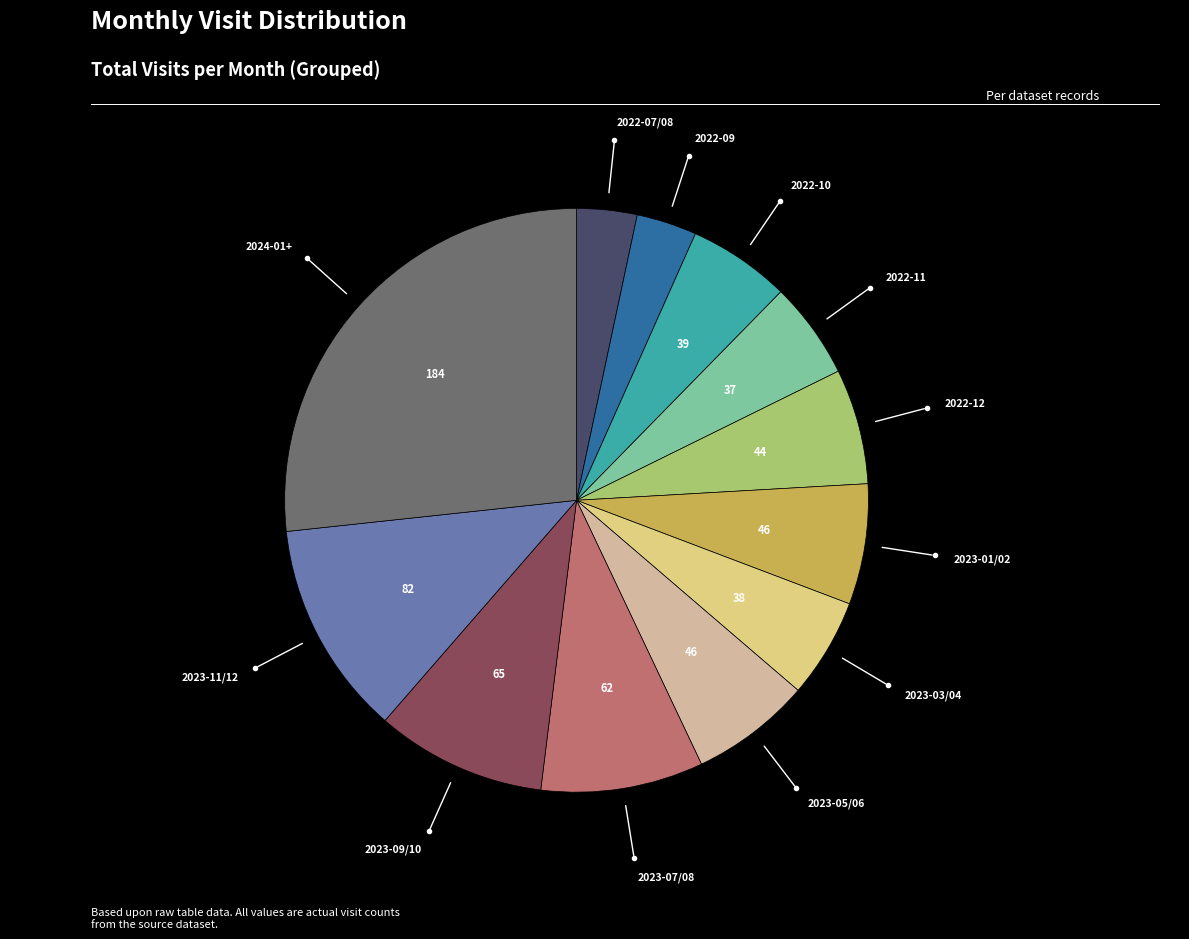

Does any single category account for the majority?

No